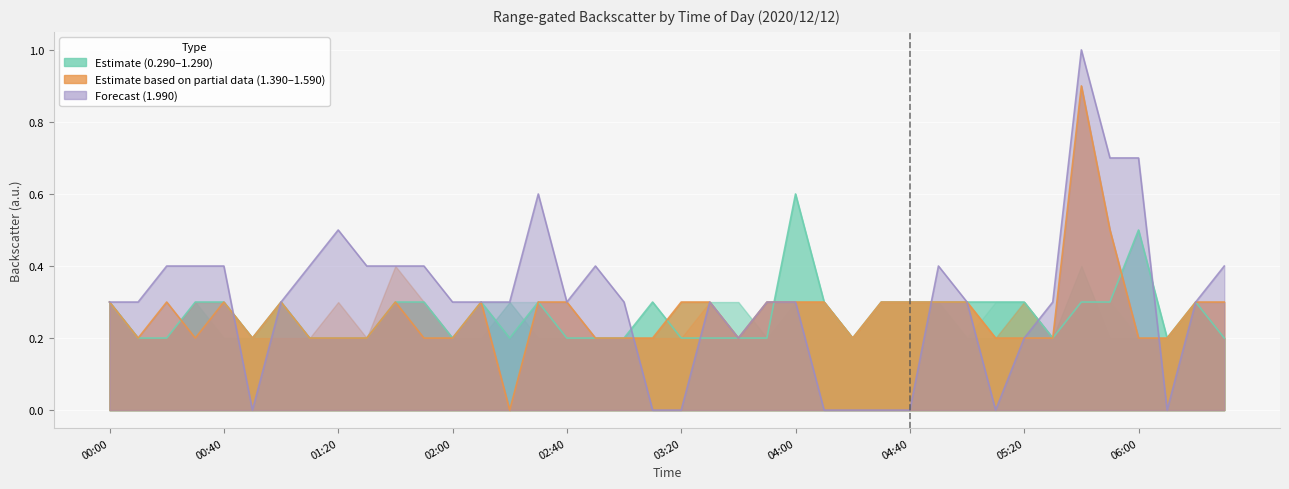

Which series has the widest spread of values?

1.990